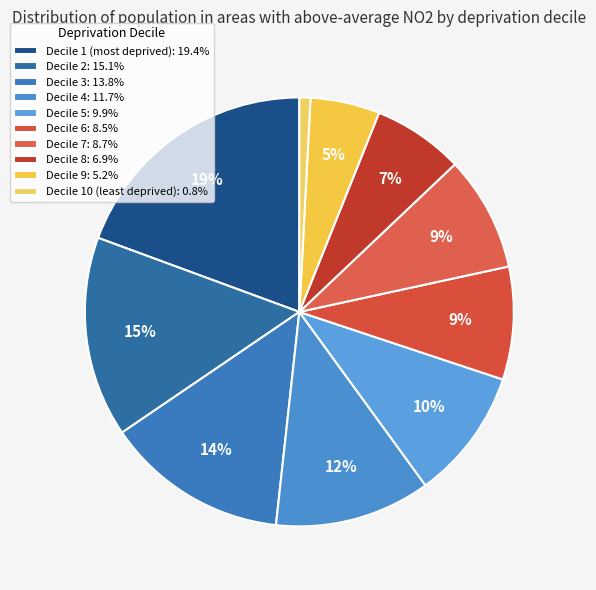

How many segments does this pie chart have?

10